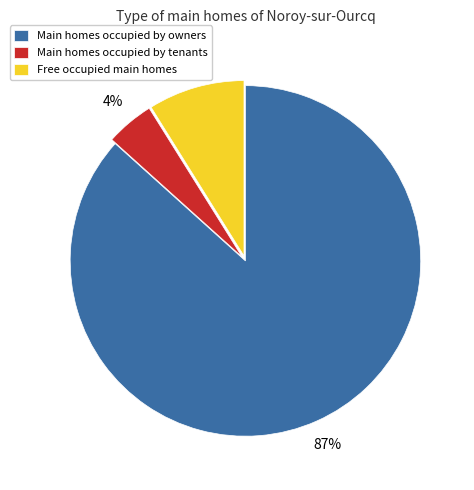

Which has a higher value, Main homes occupied by owners or Free occupied main homes?

Main homes occupied by owners